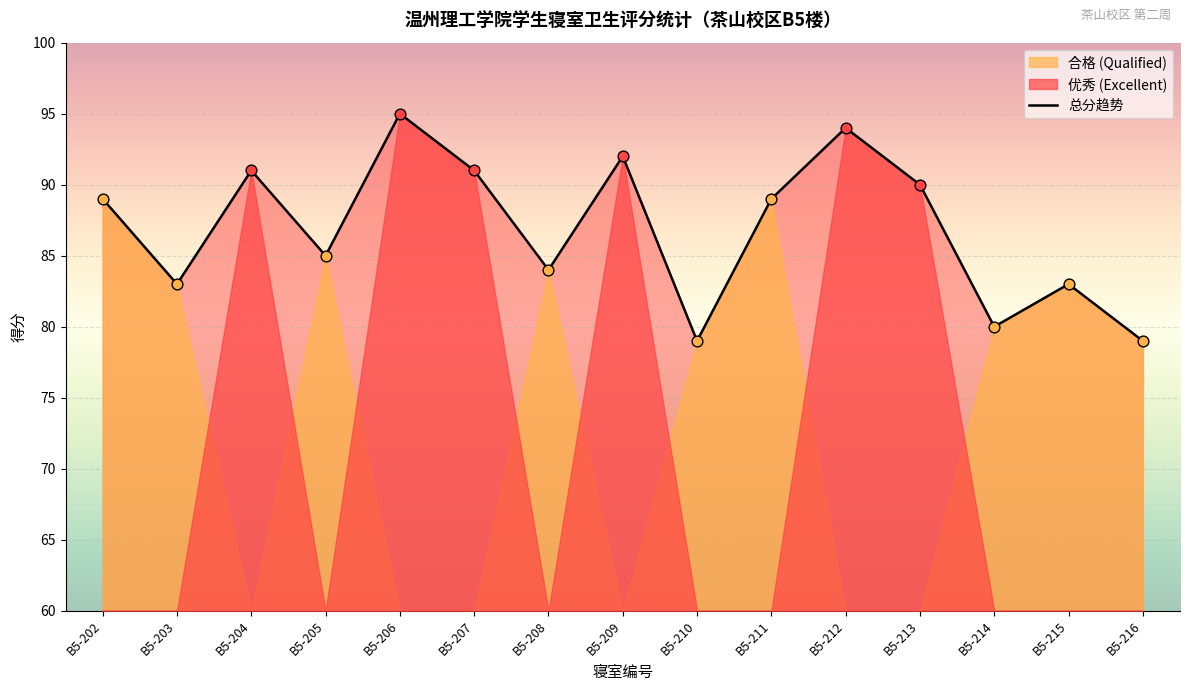

Between B5-214 and B5-203, which is larger?

B5-203